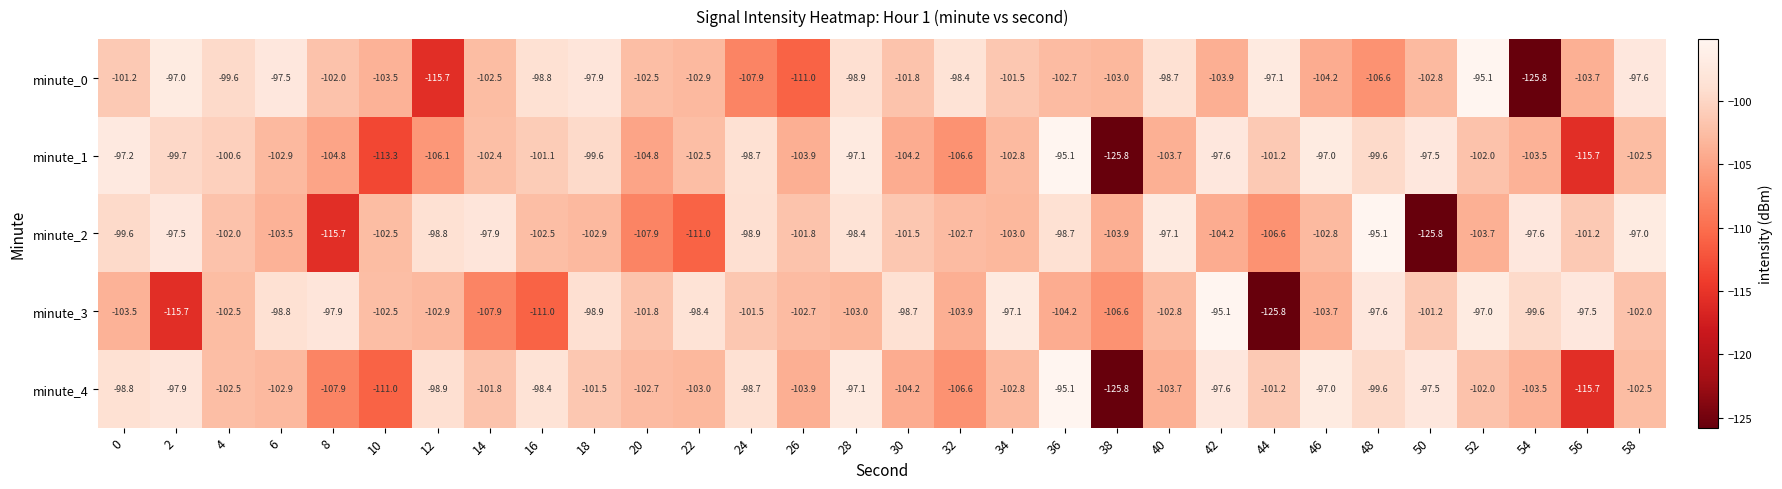

What is the difference between the maximum and minimum values in the minute_2 series?

30.7